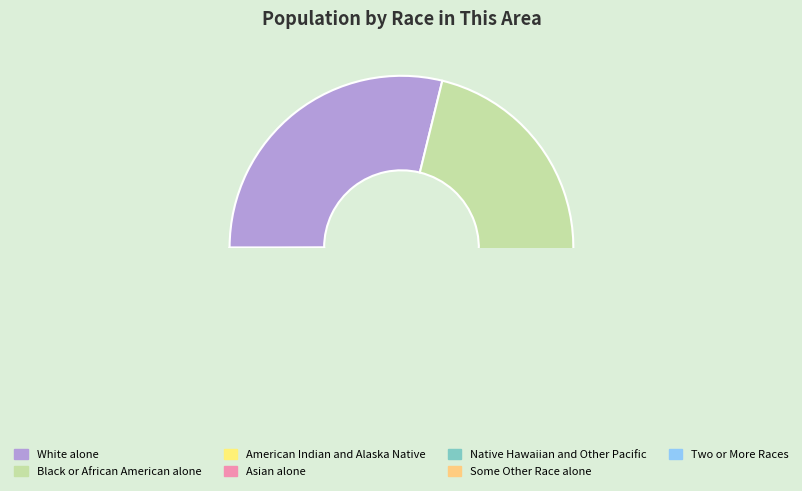

How many slices are in this pie chart?

7